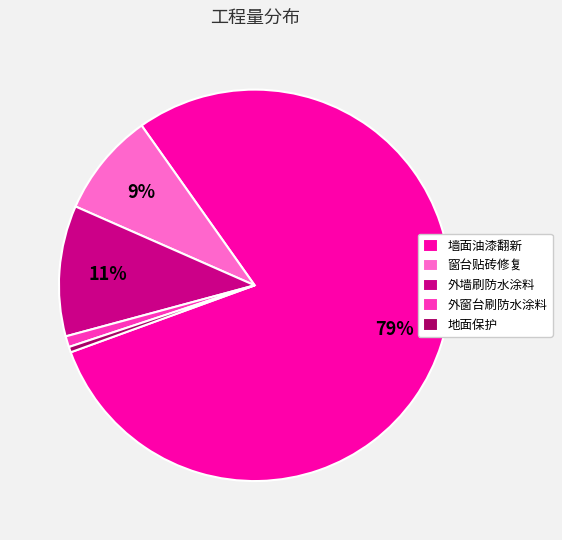

To the nearest percent, what portion does 外墙刷防水涂料 represent?

11%